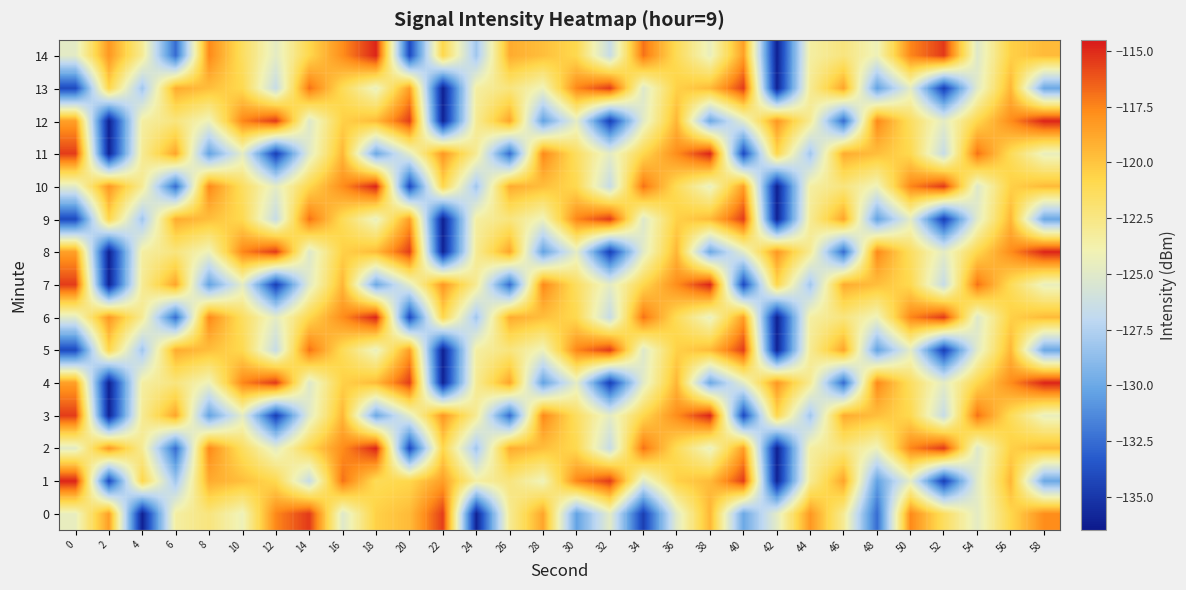

At 8, list the series in order from largest to smallest.

2, 6, 10, 14, 1, 5, 9, 13, 0, 4, 8, 12, 3, 7, 11